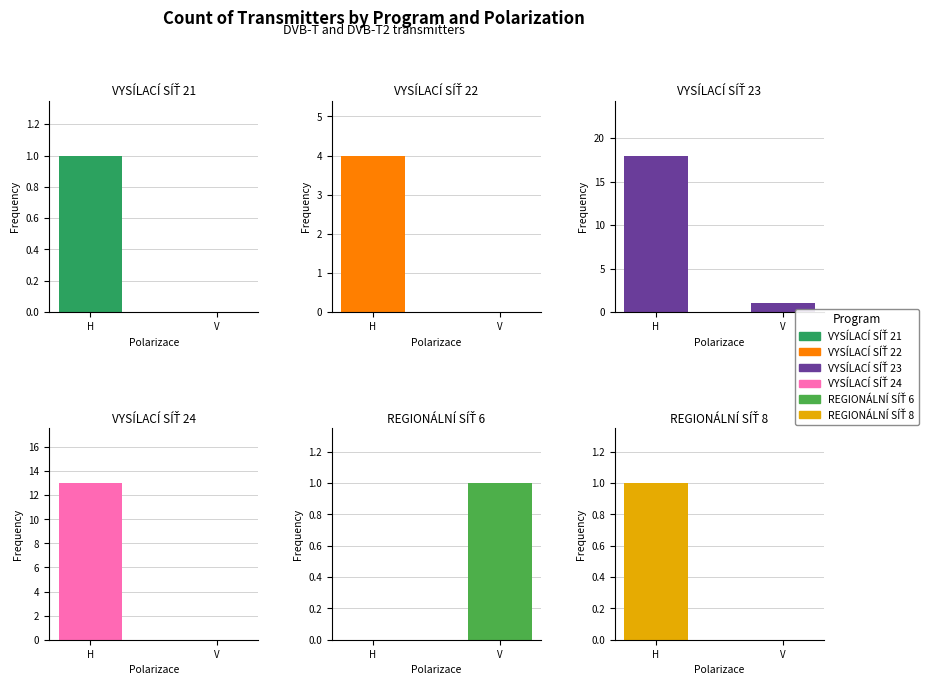

What are all the series names shown in the legend?

VYSÍLACÍ SÍŤ 21, VYSÍLACÍ SÍŤ 22, VYSÍLACÍ SÍŤ 23, VYSÍLACÍ SÍŤ 24, REGIONÁLNÍ SÍŤ 6, REGIONÁLNÍ SÍŤ 8